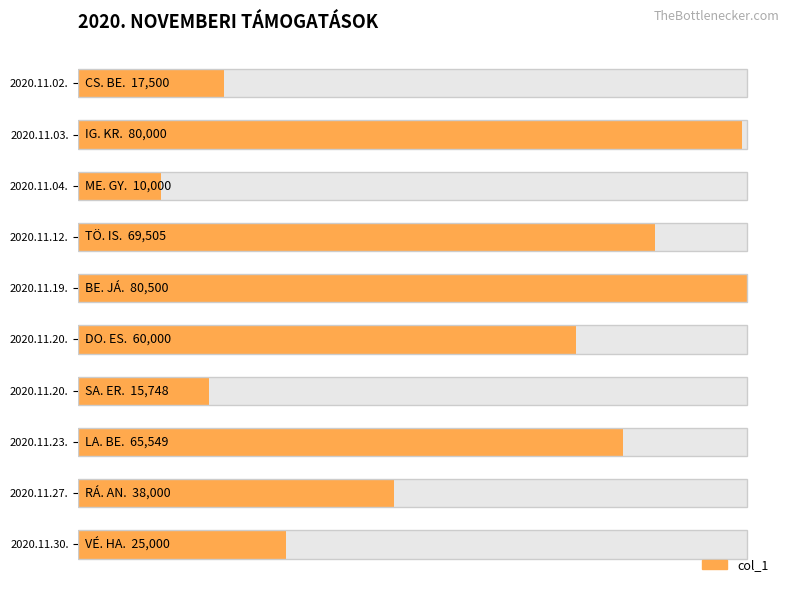

Read the value at 2020.11.20..

60000